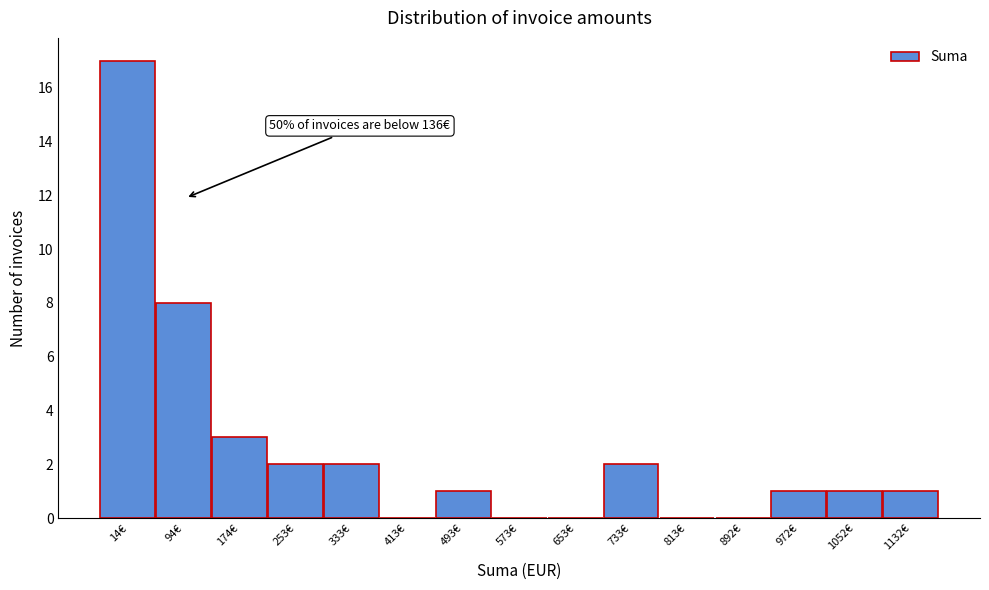

Reading right to left, list all the values displayed in this chart.

1132€=1	1052€=1	972€=1	892€=0	813€=0	733€=2	653€=0	573€=0	493€=1	413€=0	333€=2	253€=2	174€=3	94€=8	14€=17